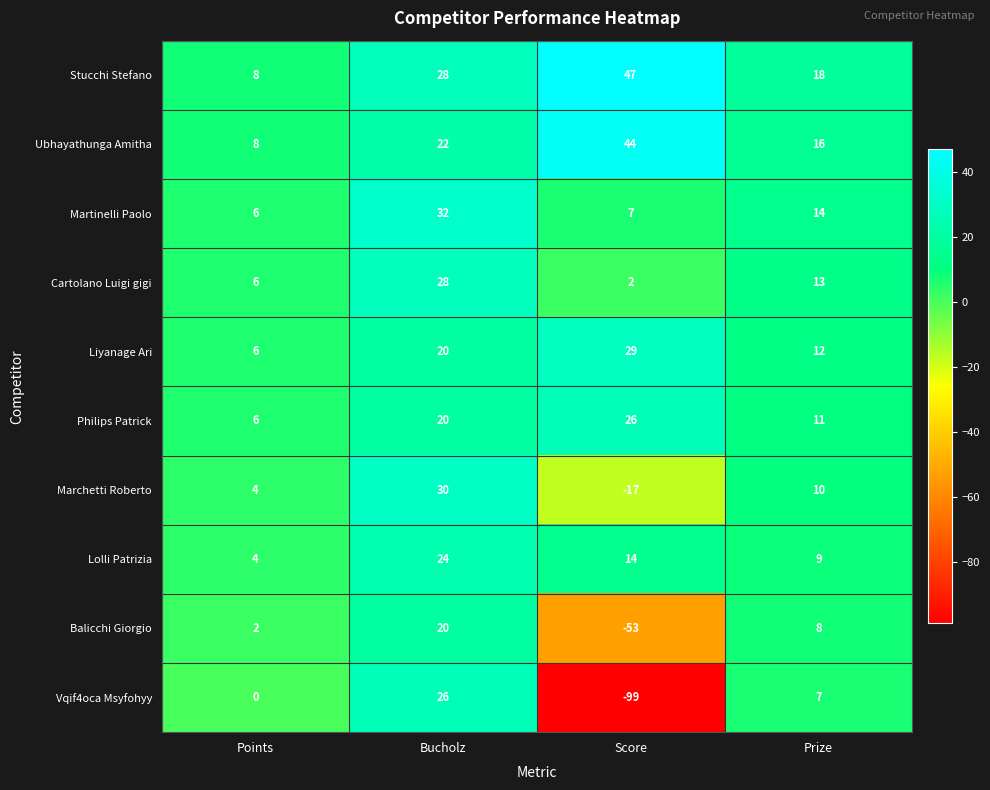

Which label corresponds to the smallest value in the chart?

Score